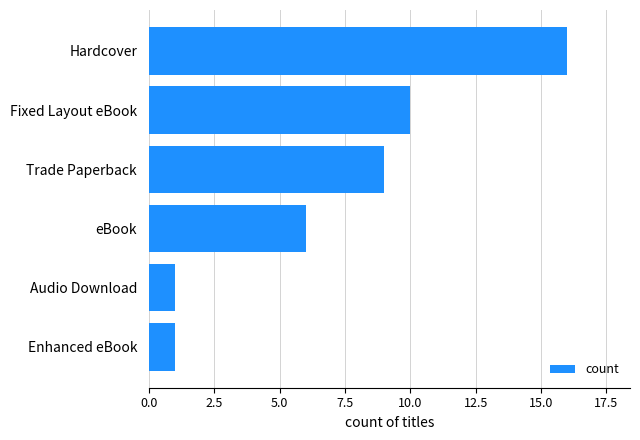

What is the label of the 3rd bar from the top?

Trade Paperback